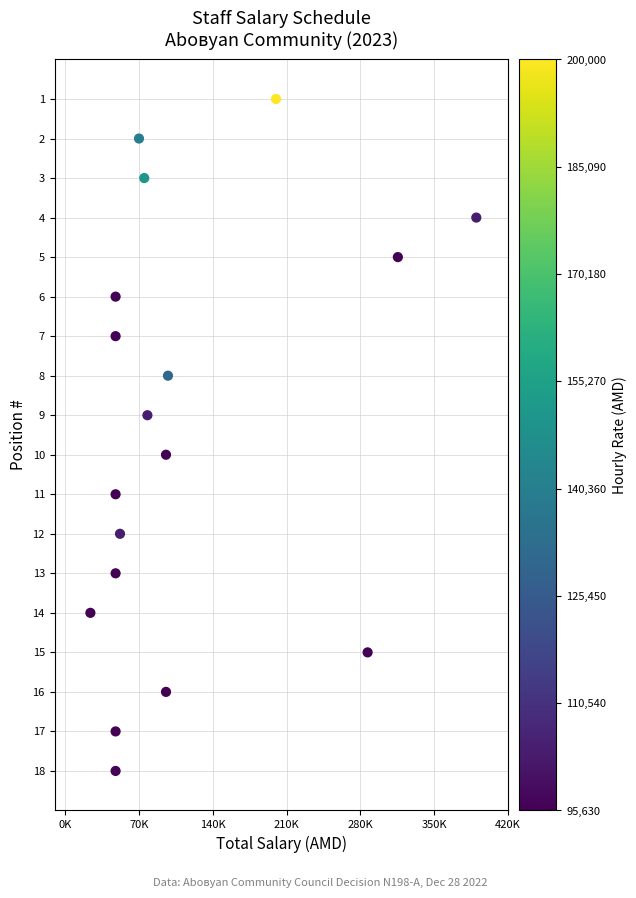

What is the range of Y values (max minus min)?

17